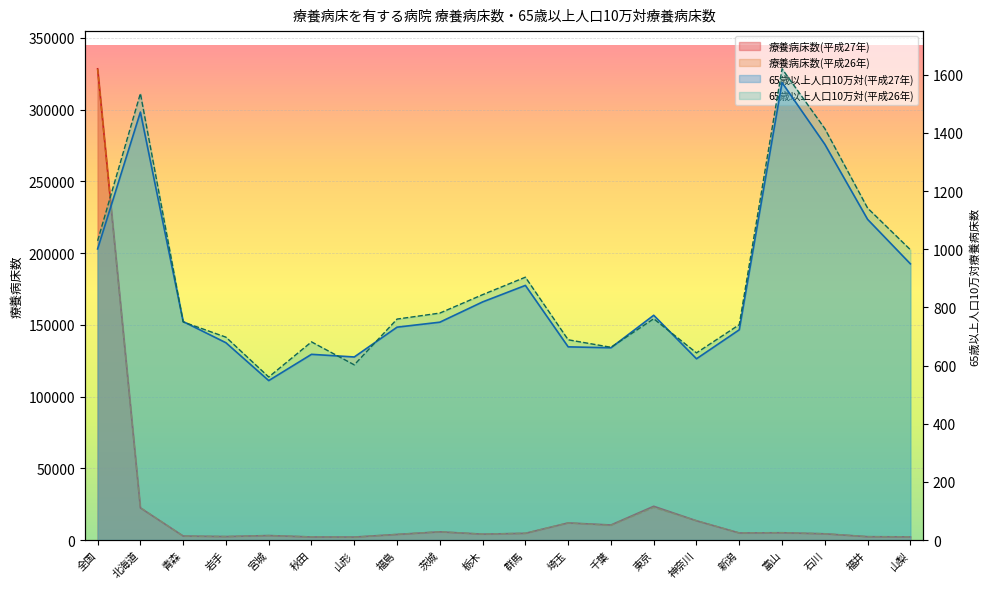

The 65歳以上人口10万対(平成27年) series shows 623.3 at 神奈川. True or false?

True